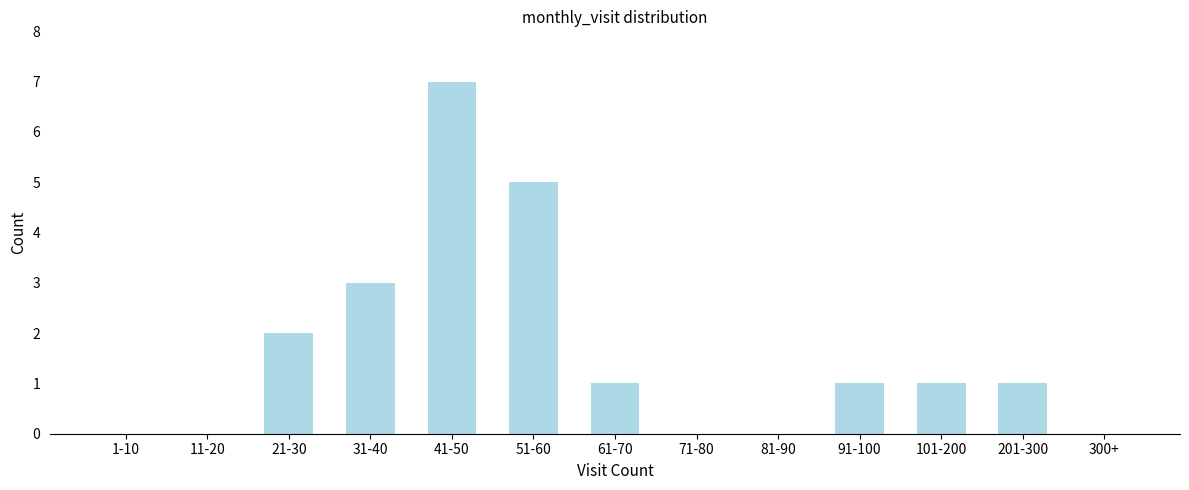

Reading left to right, extract all data points from this chart.

1-10=0	11-20=0	21-30=2	31-40=3	41-50=7	51-60=5	61-70=1	71-80=0	81-90=0	91-100=1	101-200=1	201-300=1	300+=0